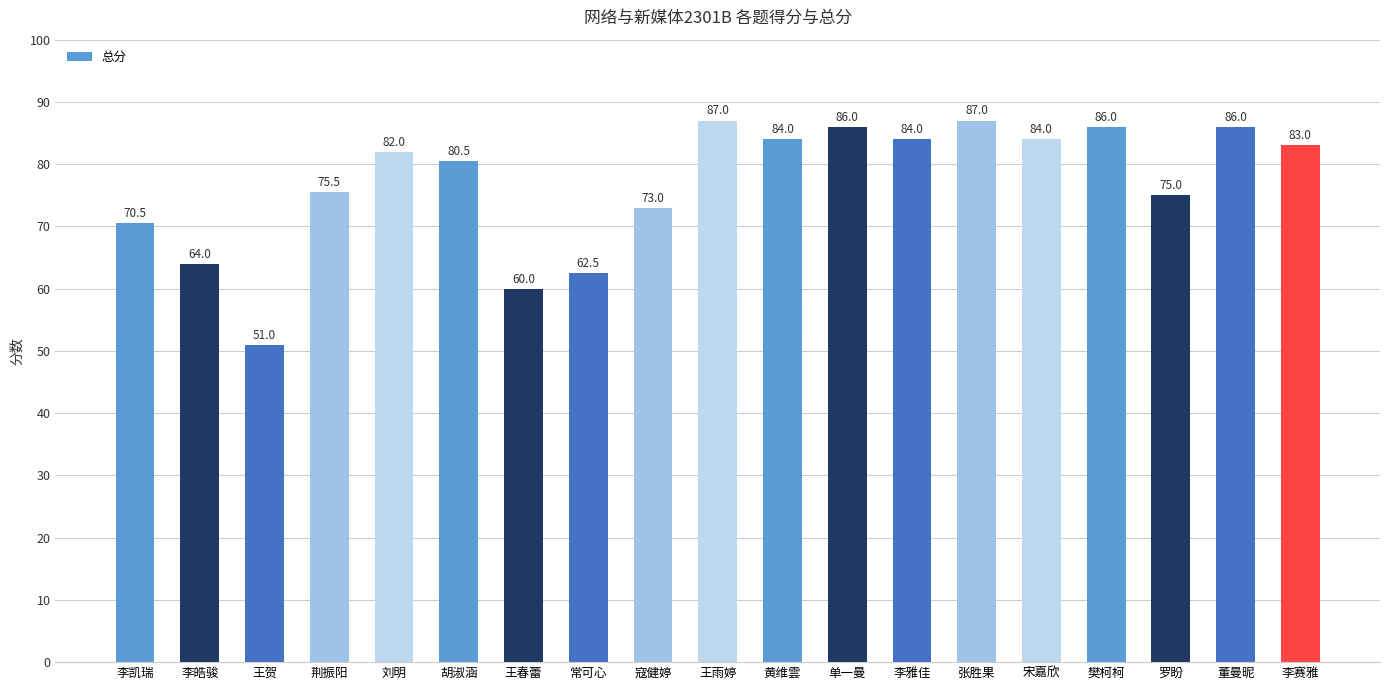

What is the value of the 18th bar from the left?

86.0